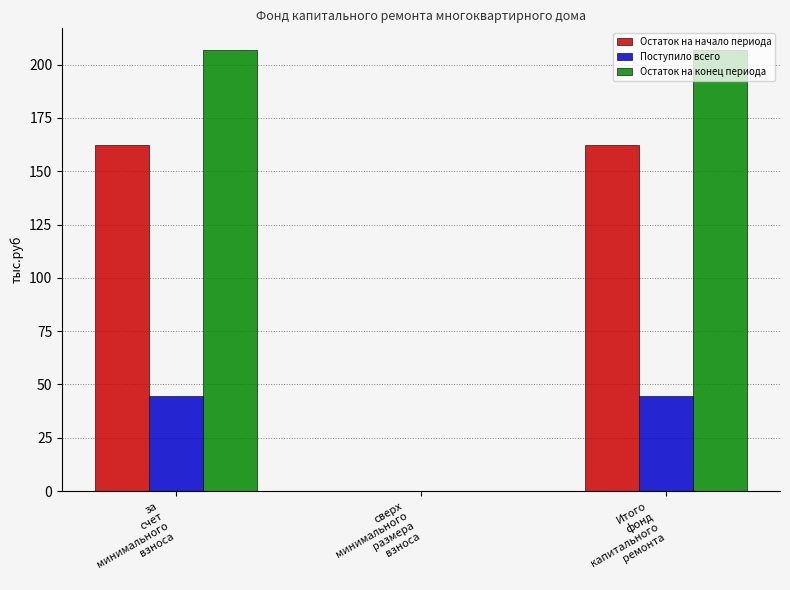

How many values in Остаток на начало периода are above zero?

2